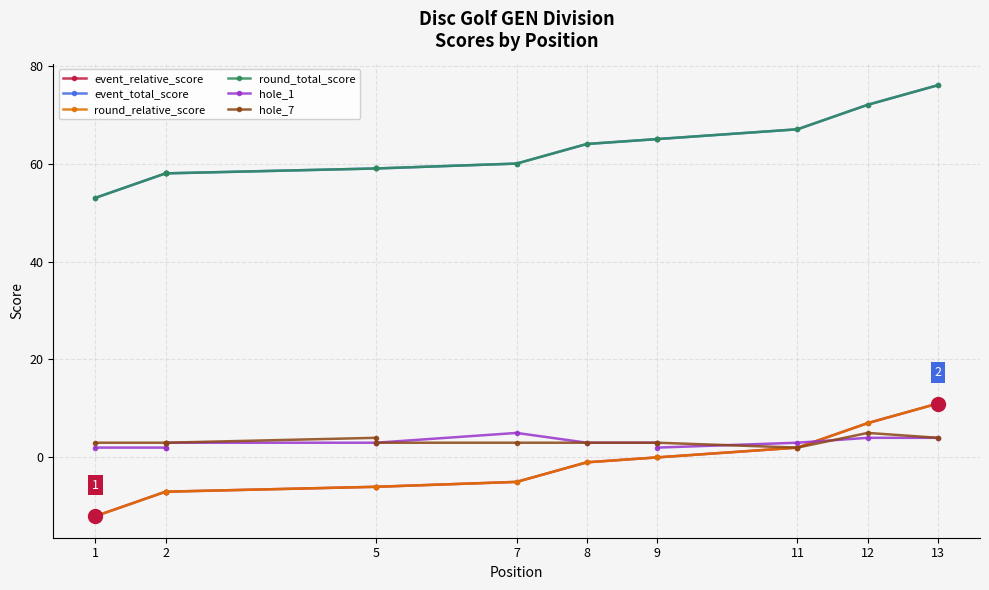

True or false: round_relative_score and hole_7 cross at least once.

False